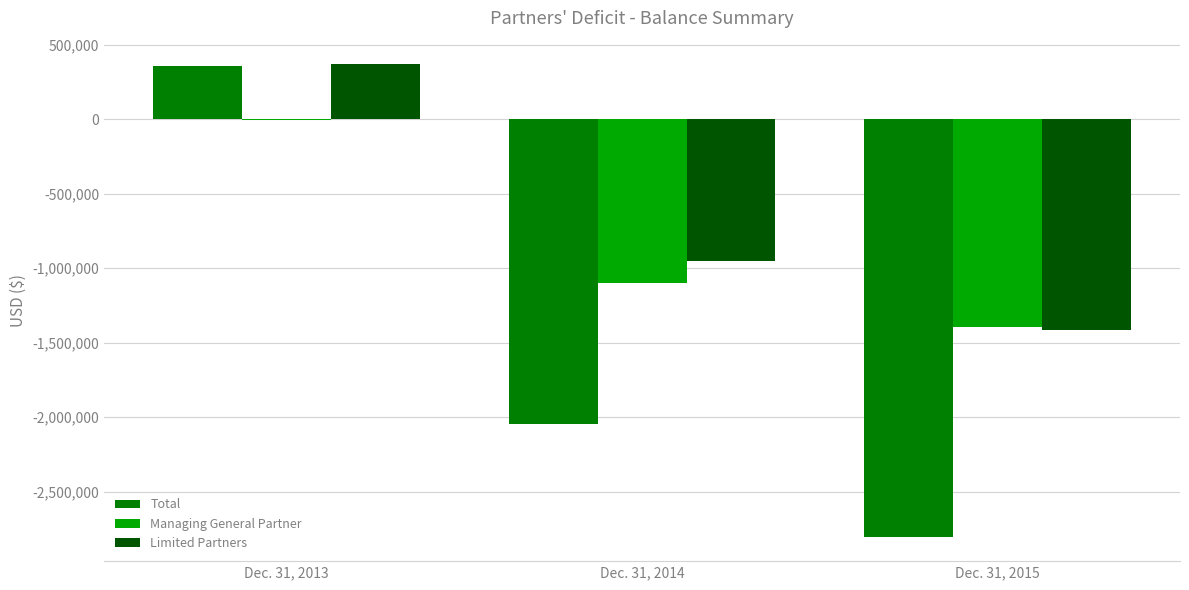

The value of Limited Partners at Dec. 31, 2014 is -424612. True or false?

False